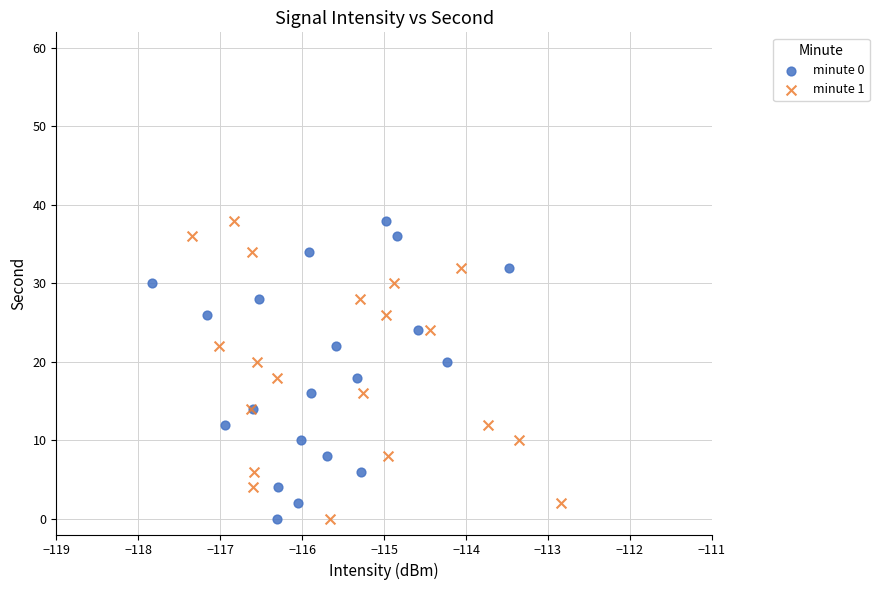

What are all the series names shown in the legend?

minute 0, minute 1